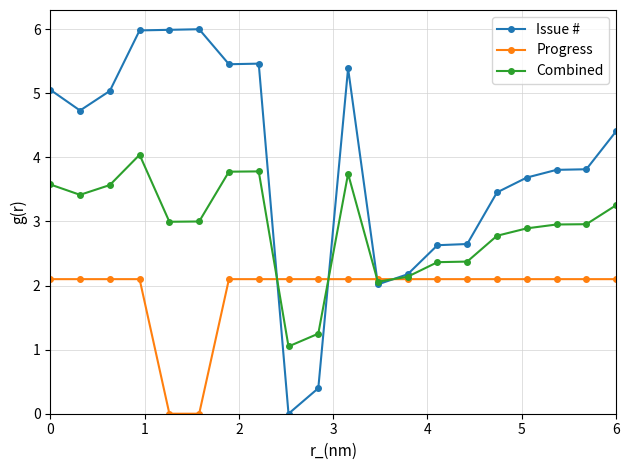

True or false: Progress and Combined cross at least once.

True